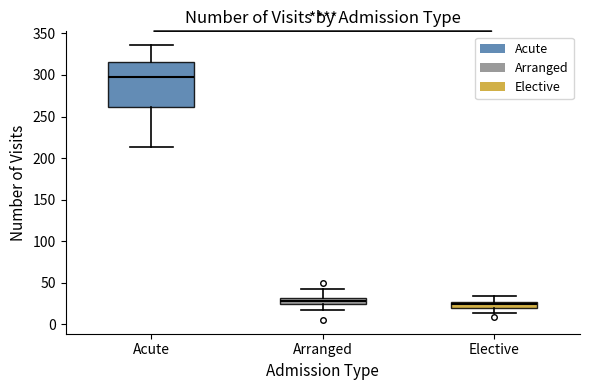

Comparing the boxes themselves (not the whiskers), which one is the tallest?

Acute